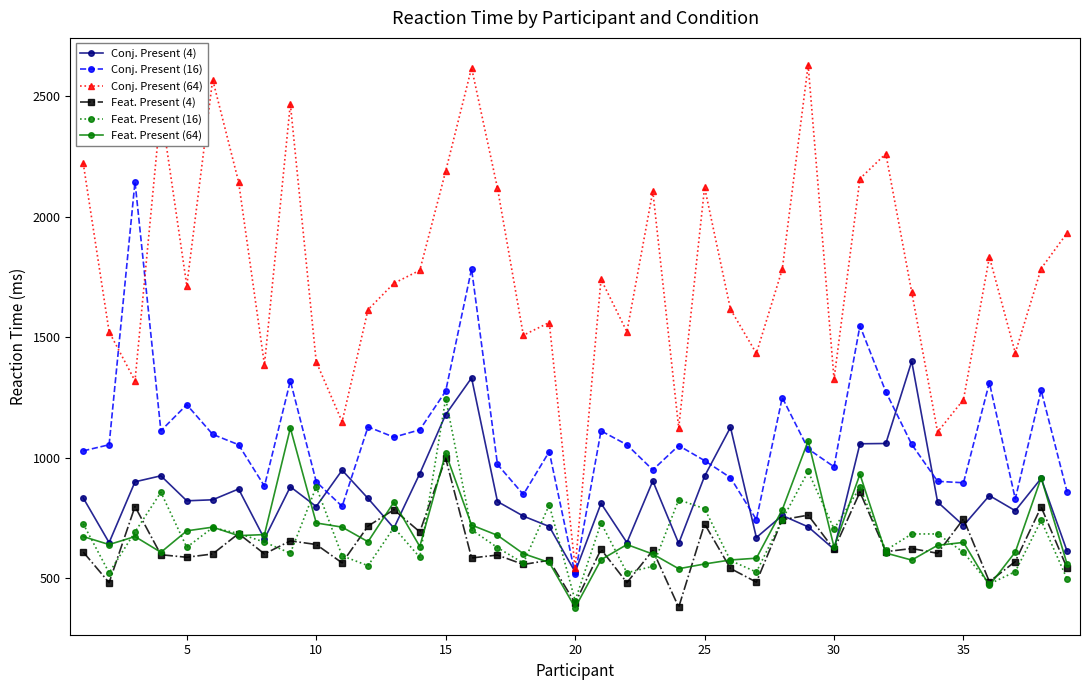

What is the greatest value displayed?

2630.4